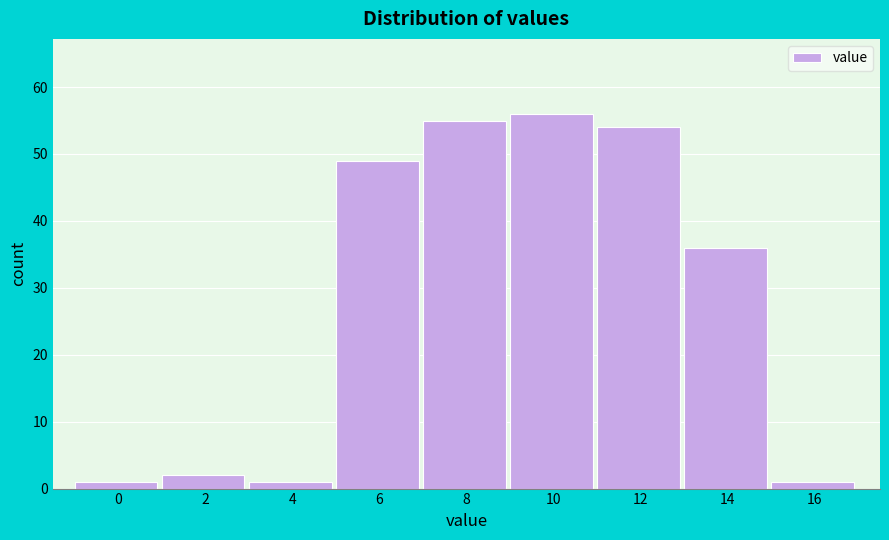

Reading right to left, list all the values displayed in this chart.

16=1	14=36	12=54	10=56	8=55	6=49	4=1	2=2	0=1